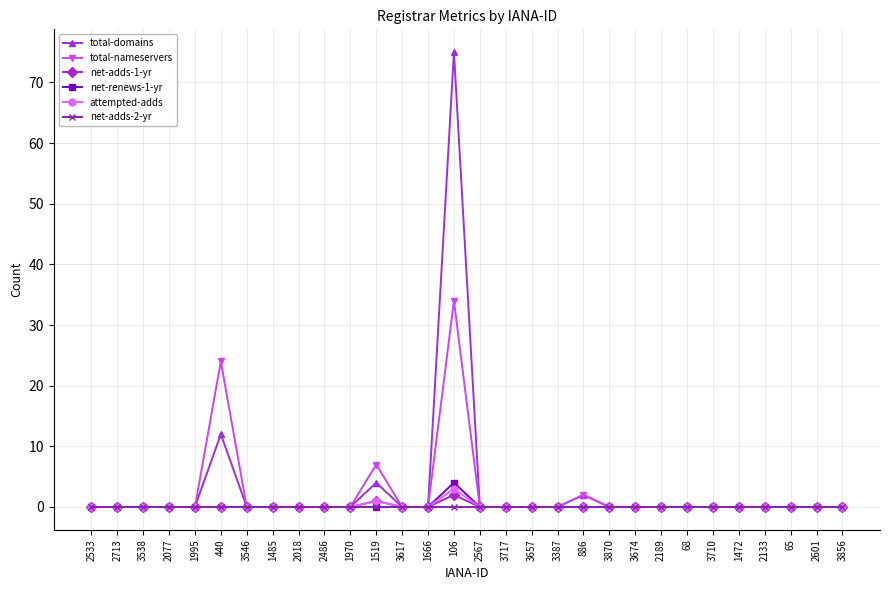

What is the label of the 7th point from the right?

68